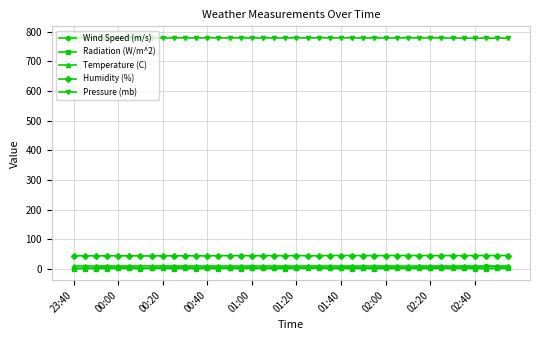

How many lines are shown in the chart?

5